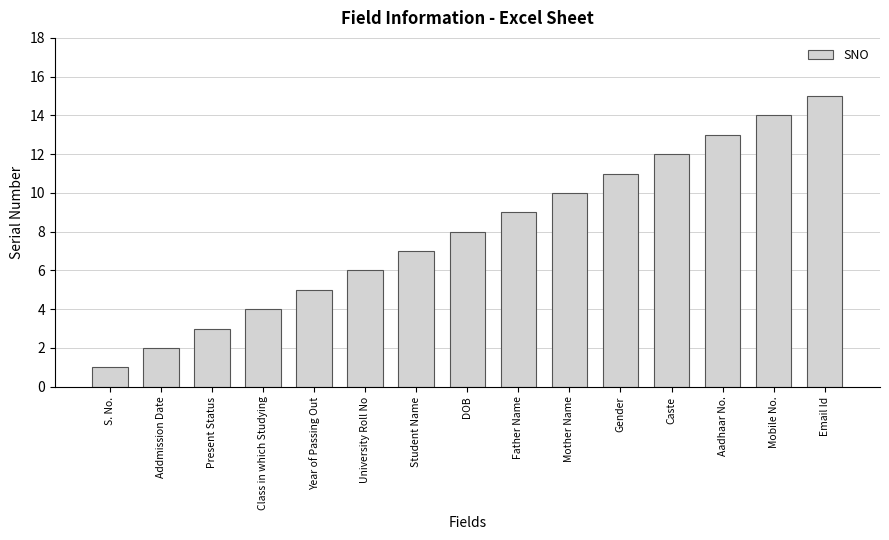

How many values are below 8?

7